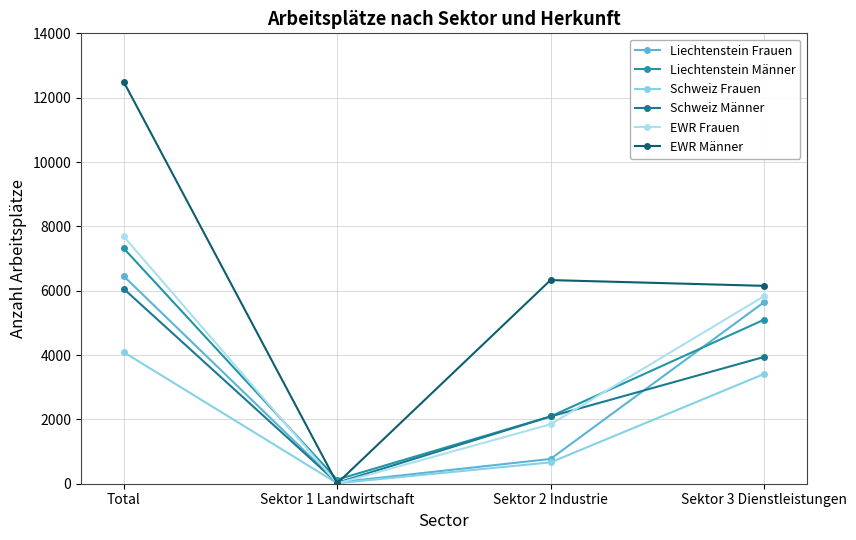

How many times do EWR Frauen and Schweiz Frauen cross each other?

2